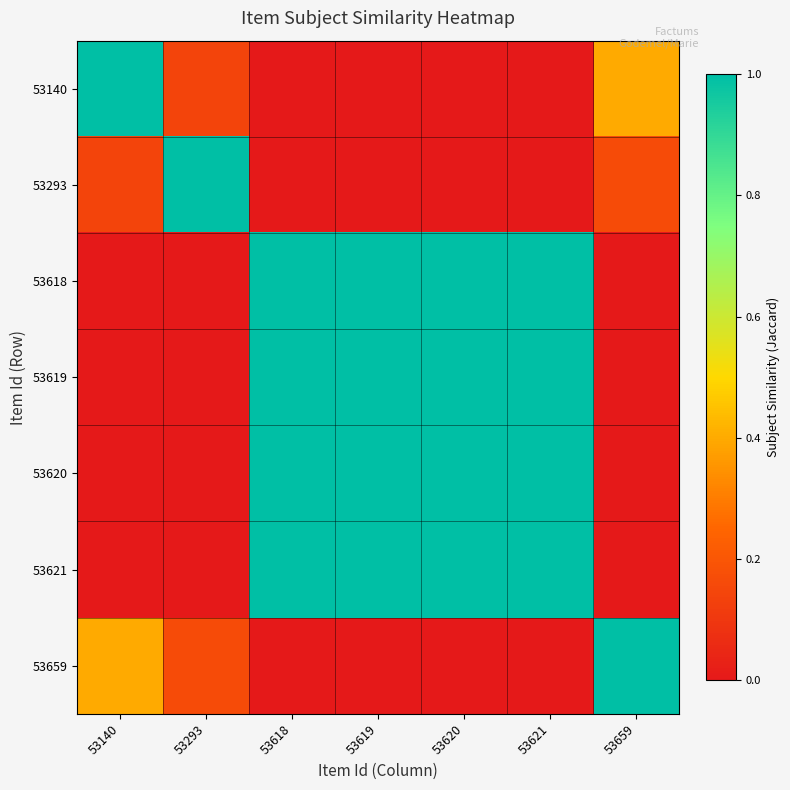

Which series has the largest range (max minus min)?

53140